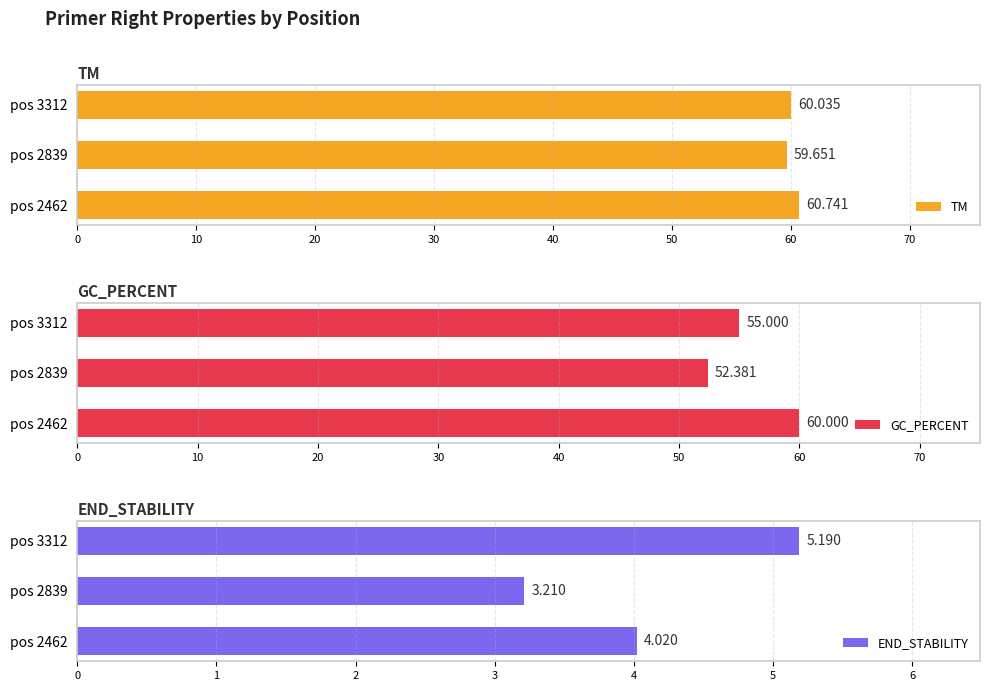

How many groups of bars are there?

3